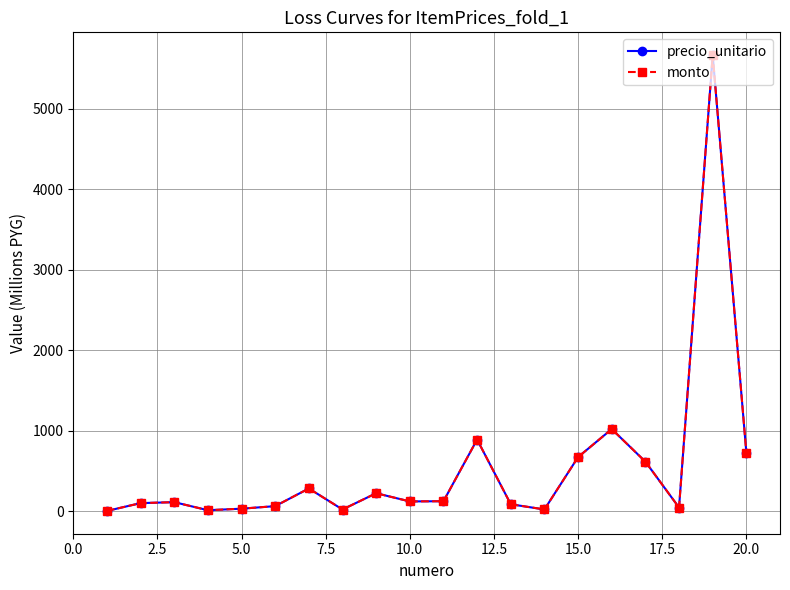

Is this an area chart (filled region under the line)?

No